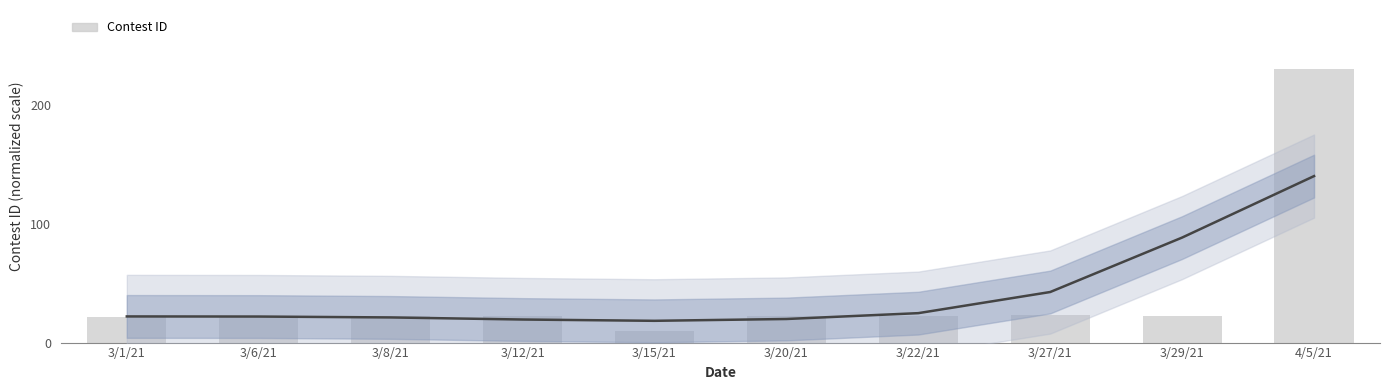

How many data points in Smoothed trend are above 22?

5